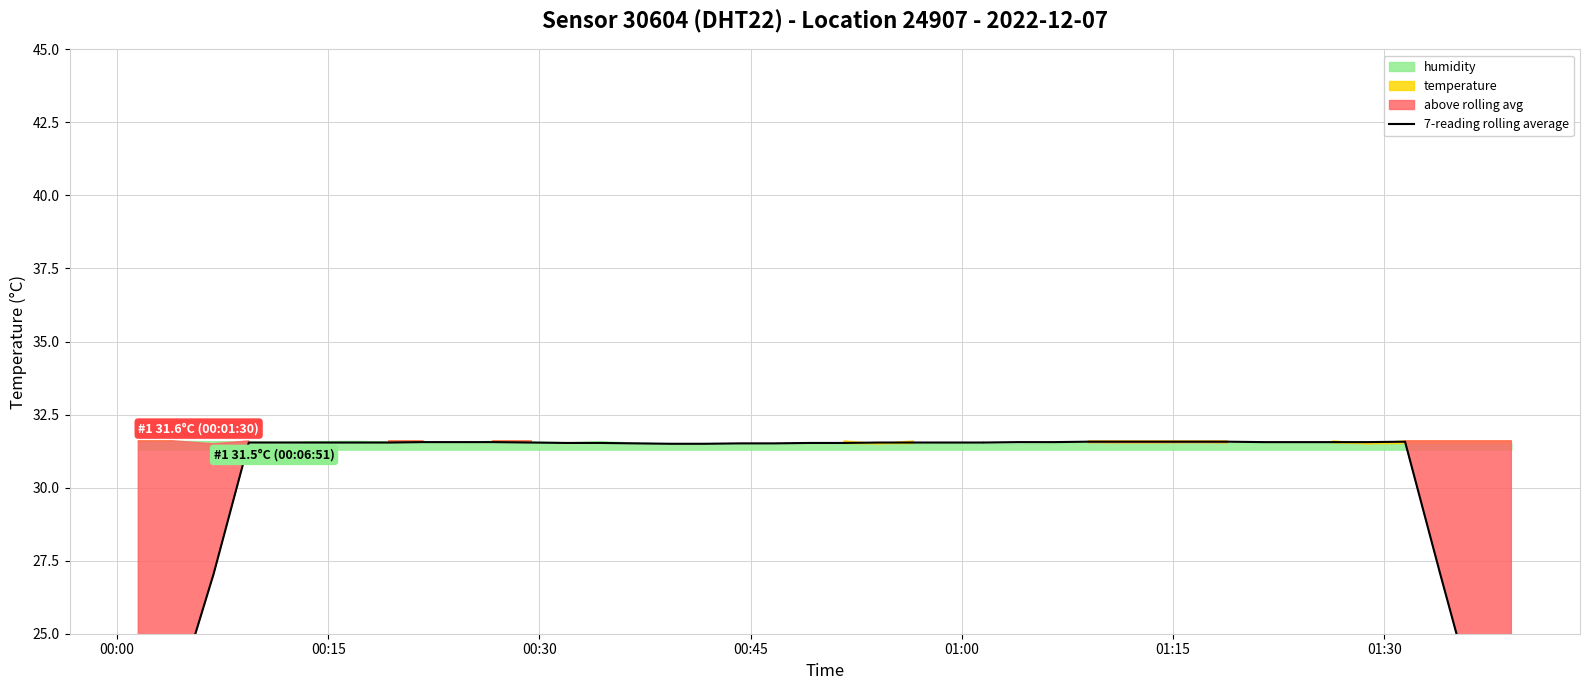

The value at 28 is 43.8. True or false?

False